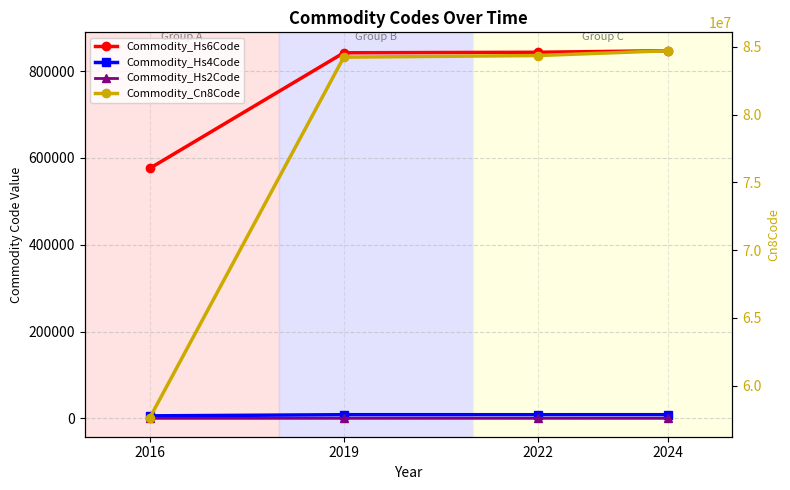

At which label is Commodity_Hs2Code closest to 70?

2016